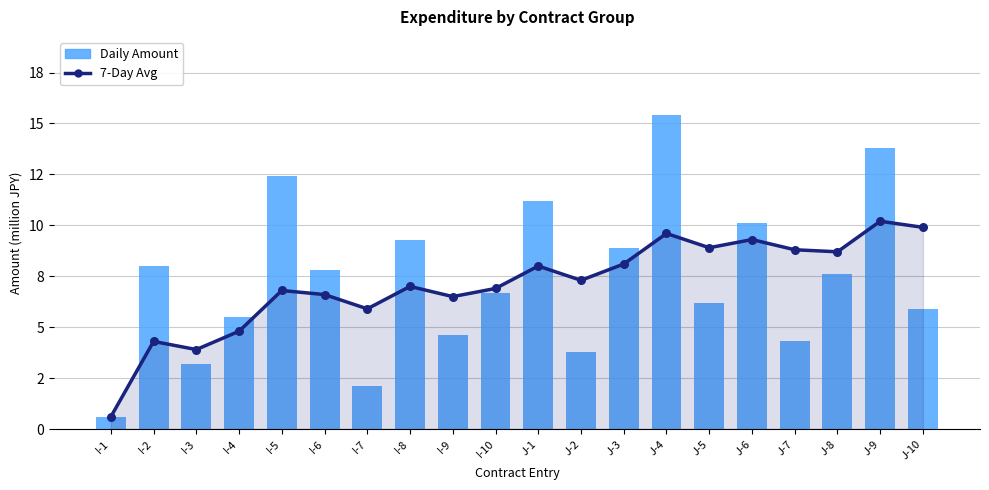

At how many categories does at least one series exceed 7?

14